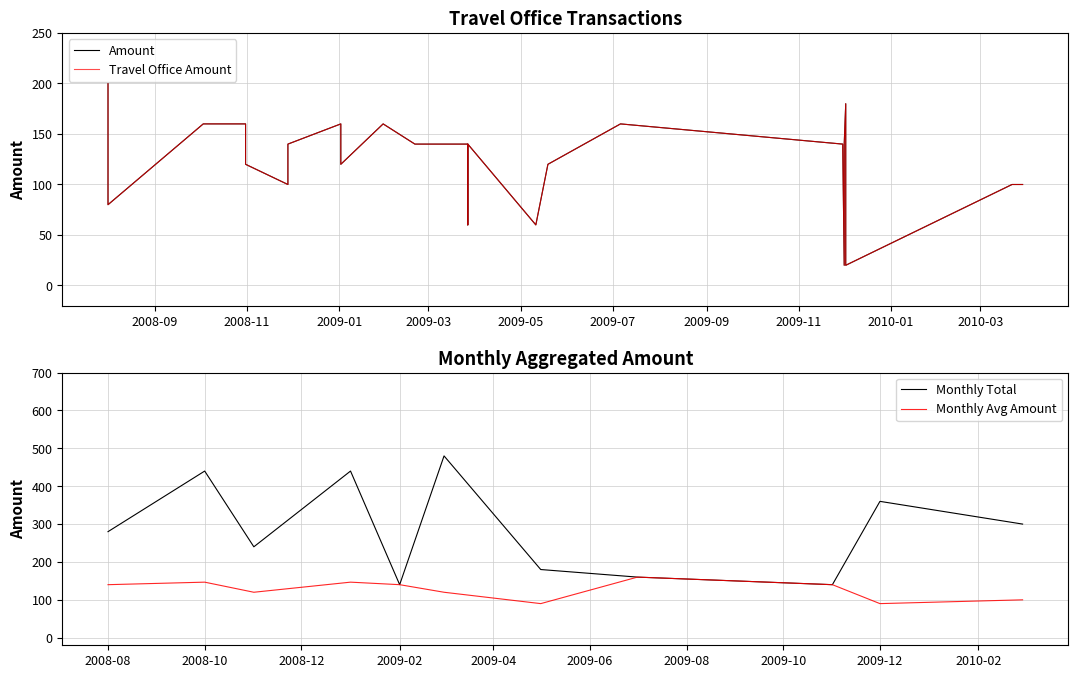

How many points are lower than both their immediate neighbors (excluding endpoints)?

7